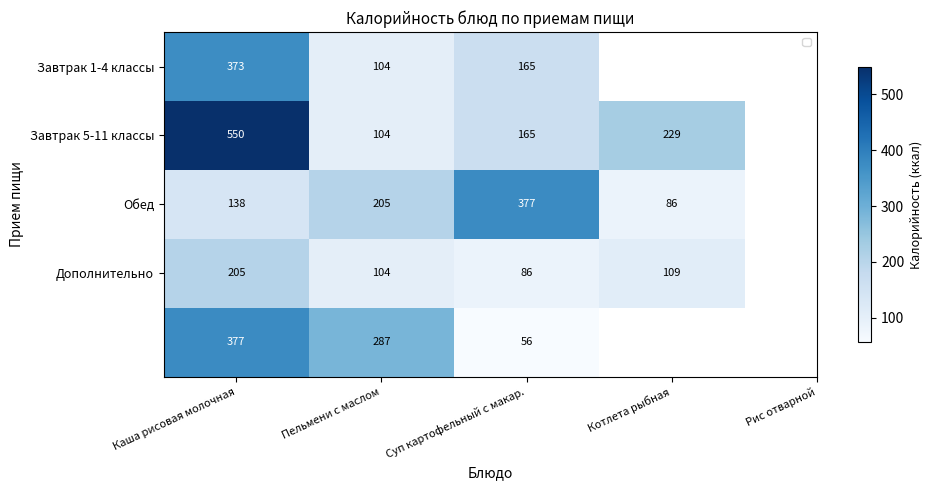

Is the value of Завтрак 5-11 классы at Каша рисовая молочная greater than the value of Обед at Суп картофельный с макар.?

Yes